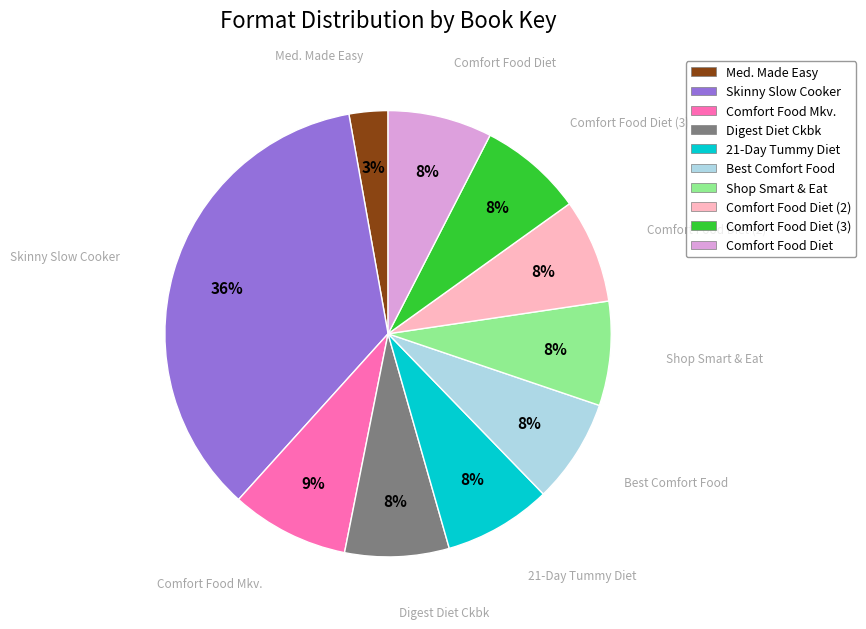

Is there any slice that represents more than half of the pie?

No